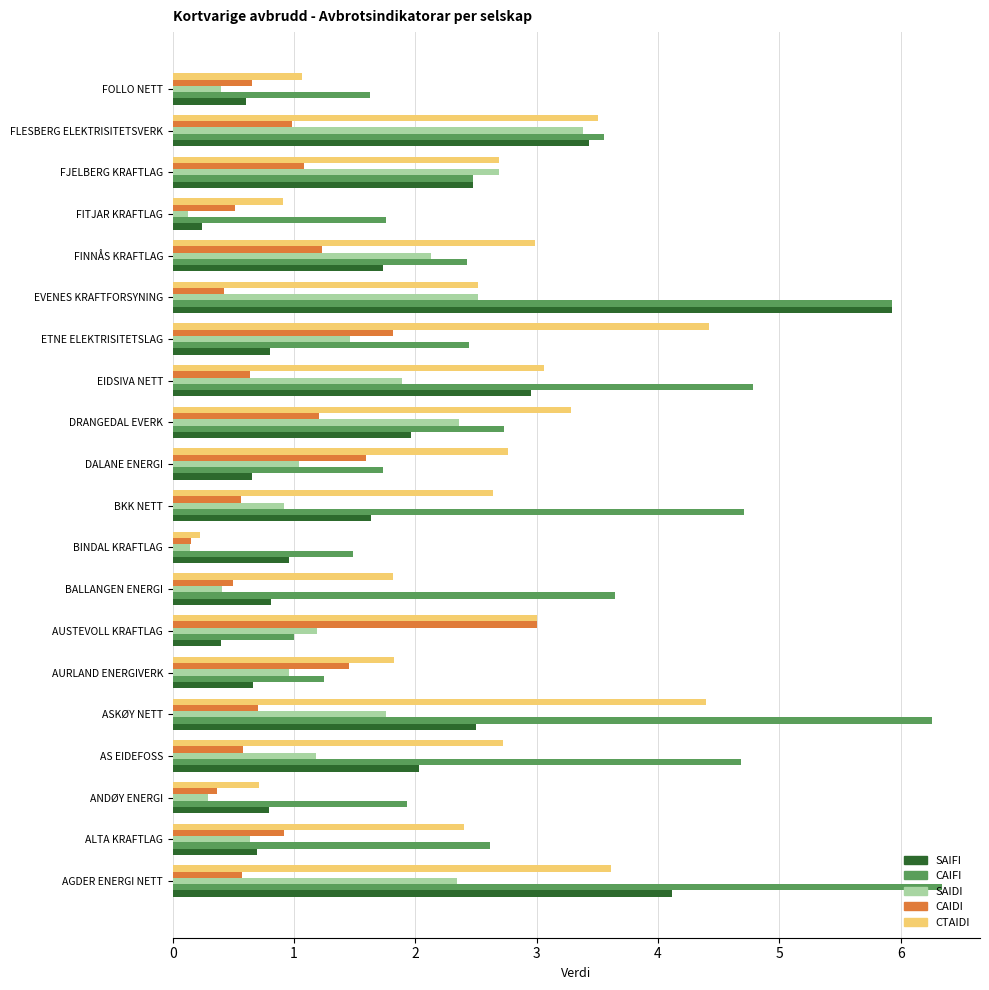

Is the value of CAIFI at AS EIDEFOSS greater than the value of CTAIDI at AUSTEVOLL KRAFTLAG?

Yes